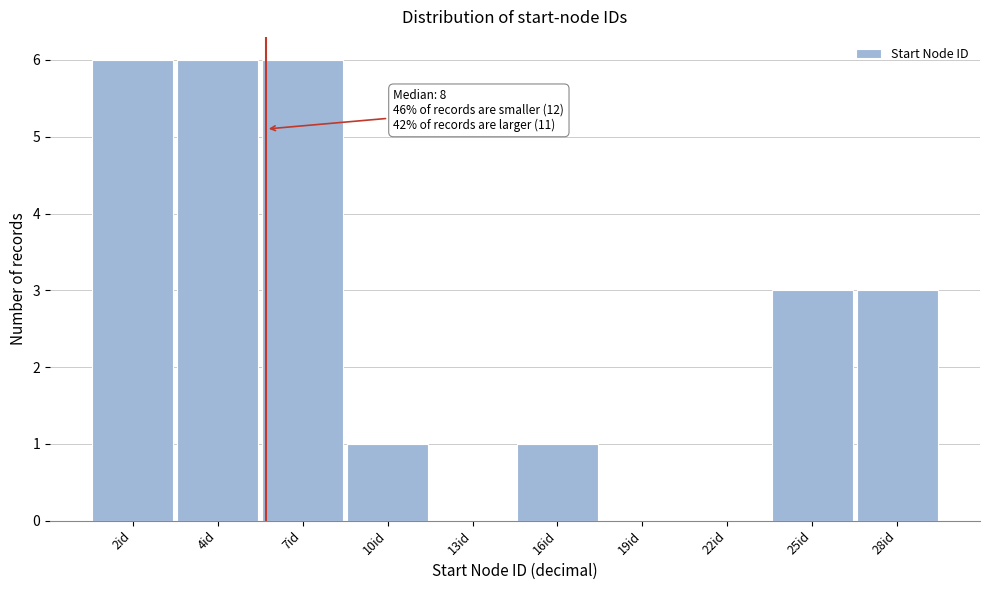

Reading left to right, transcribe all the data shown in this chart.

2id=6	4id=6	7id=6	10id=1	13id=0	16id=1	19id=0	22id=0	25id=3	28id=3